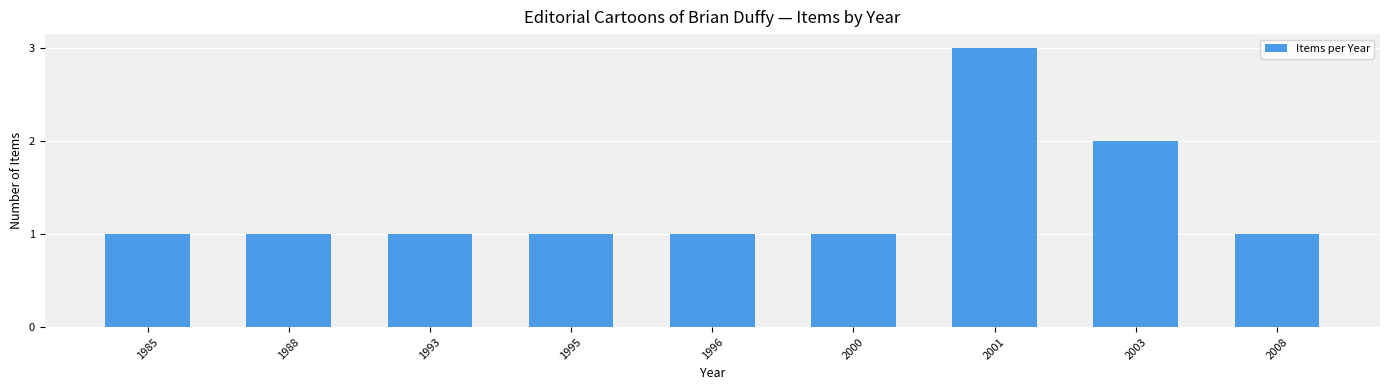

Reading left to right, extract all data points from this chart.

1985=1	1988=1	1993=1	1995=1	1996=1	2000=1	2001=3	2003=2	2008=1